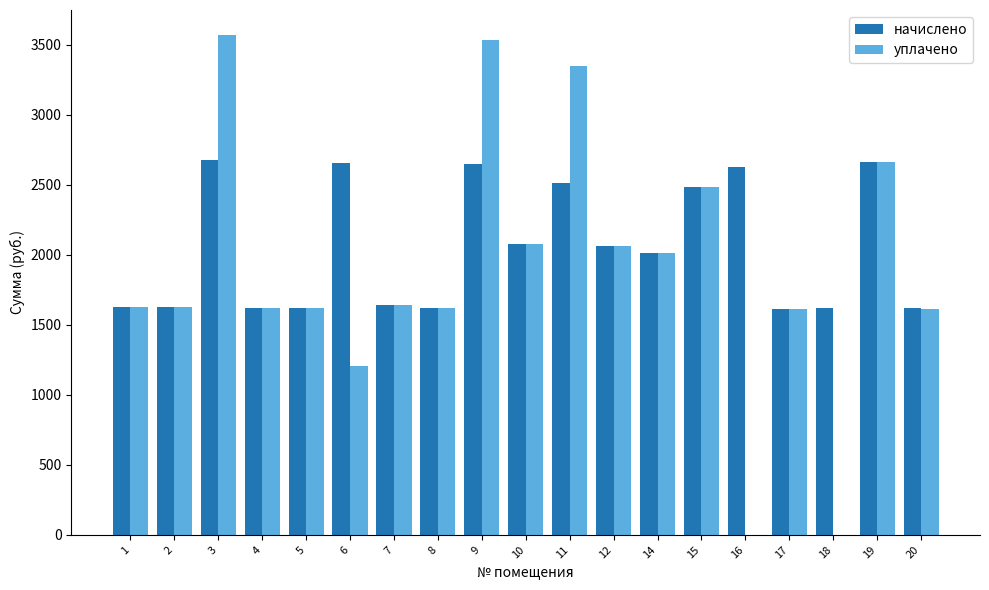

Between 2 and 3, which series saw the biggest shift?

уплачено